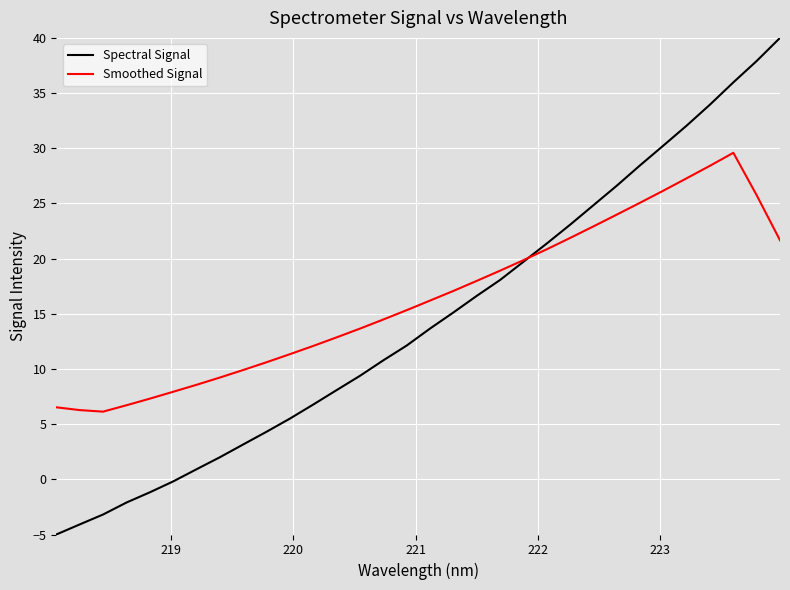

Which series has the largest range (max minus min)?

Spectral Signal